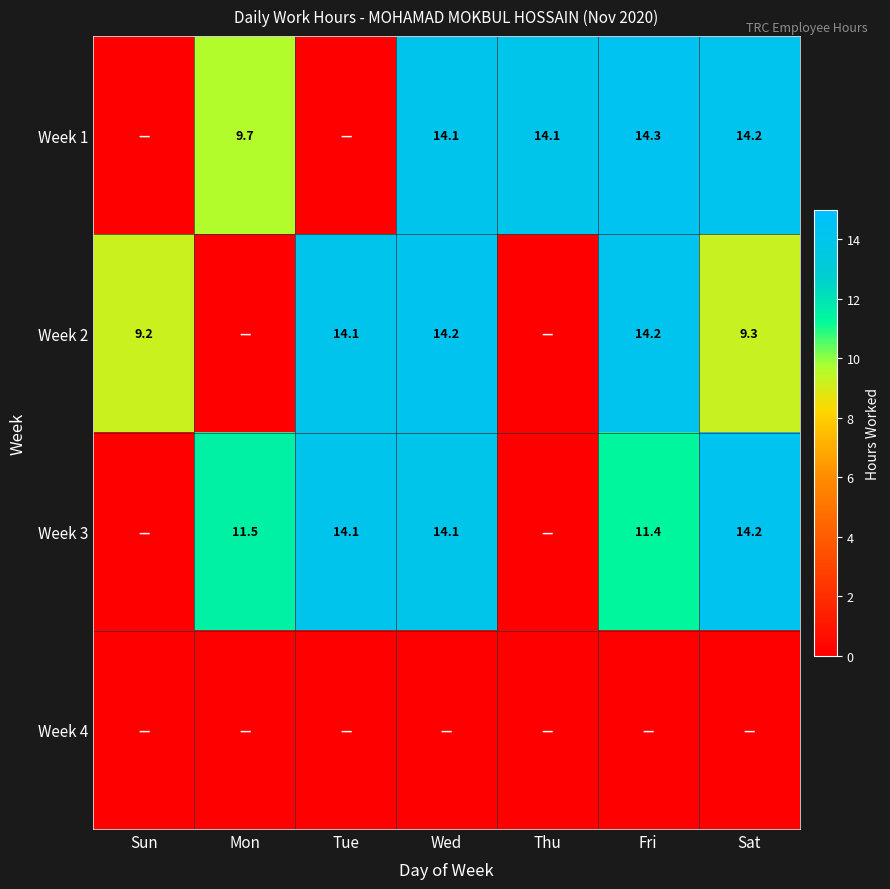

Is it true that Week 1 equals 25.2 at Fri?

False